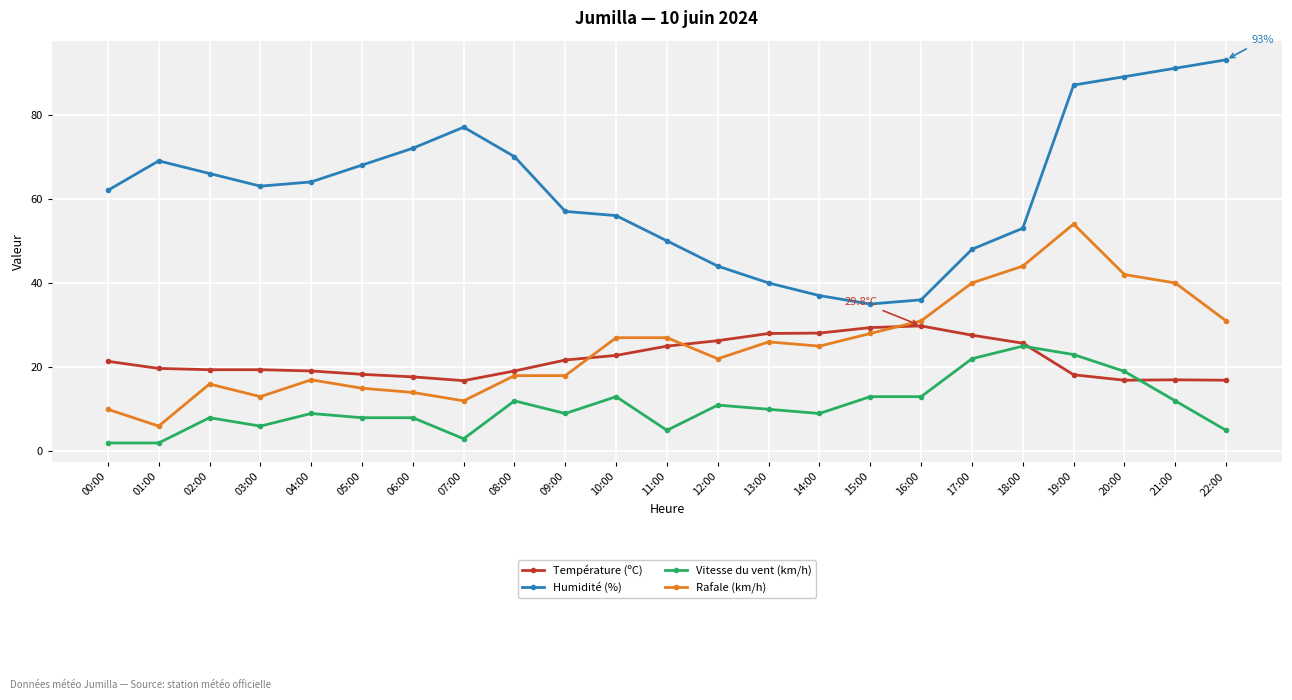

How many categories are shown in the chart?

23